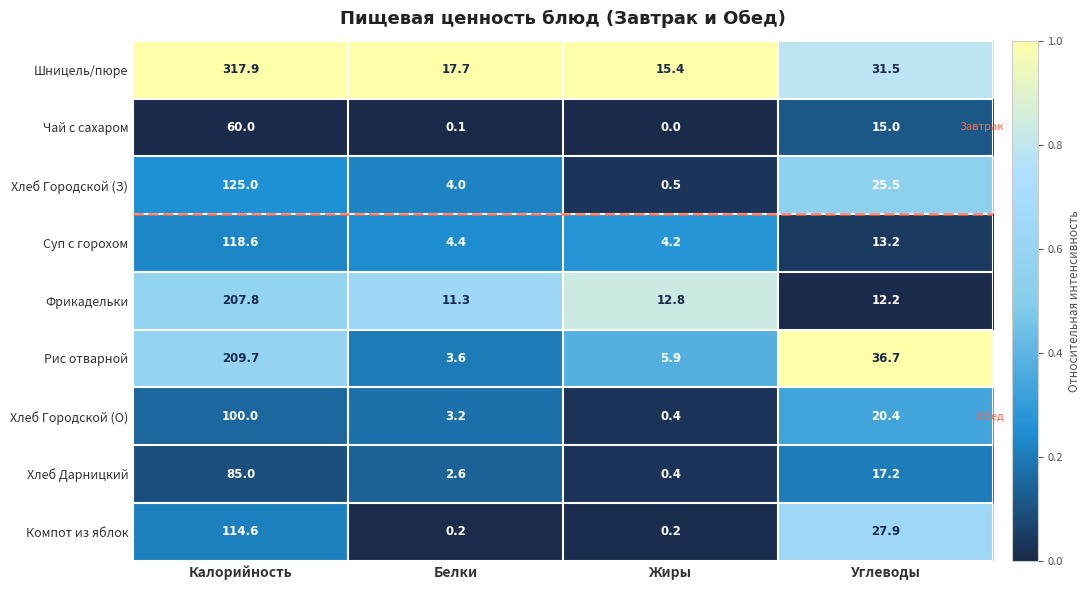

Where is Суп с горохом nearest to the value 61?

Углеводы